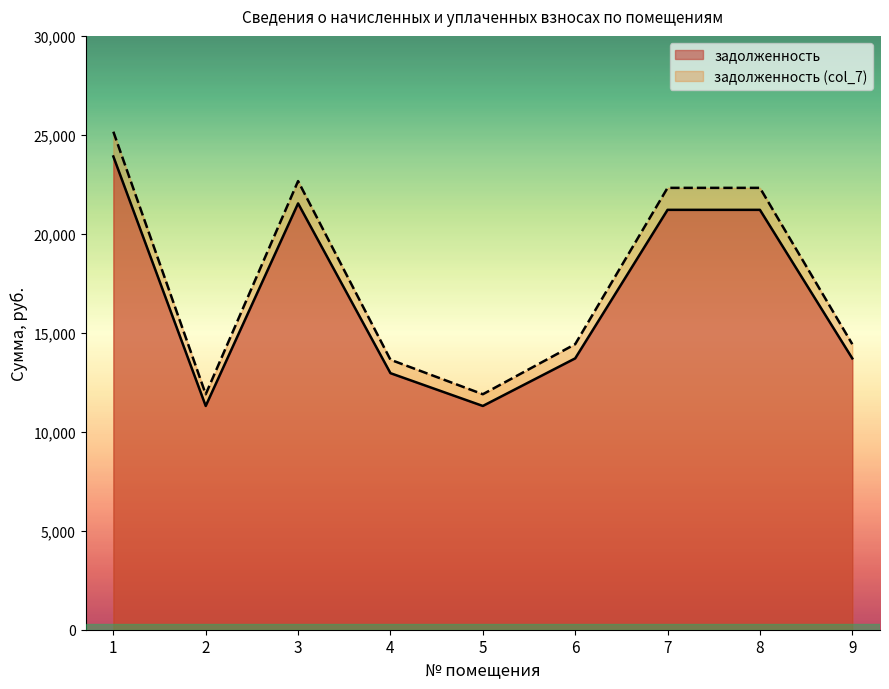

Rank the categories by задолженность value from highest to lowest.

1, 3, 7, 8, 6, 9, 4, 2, 5